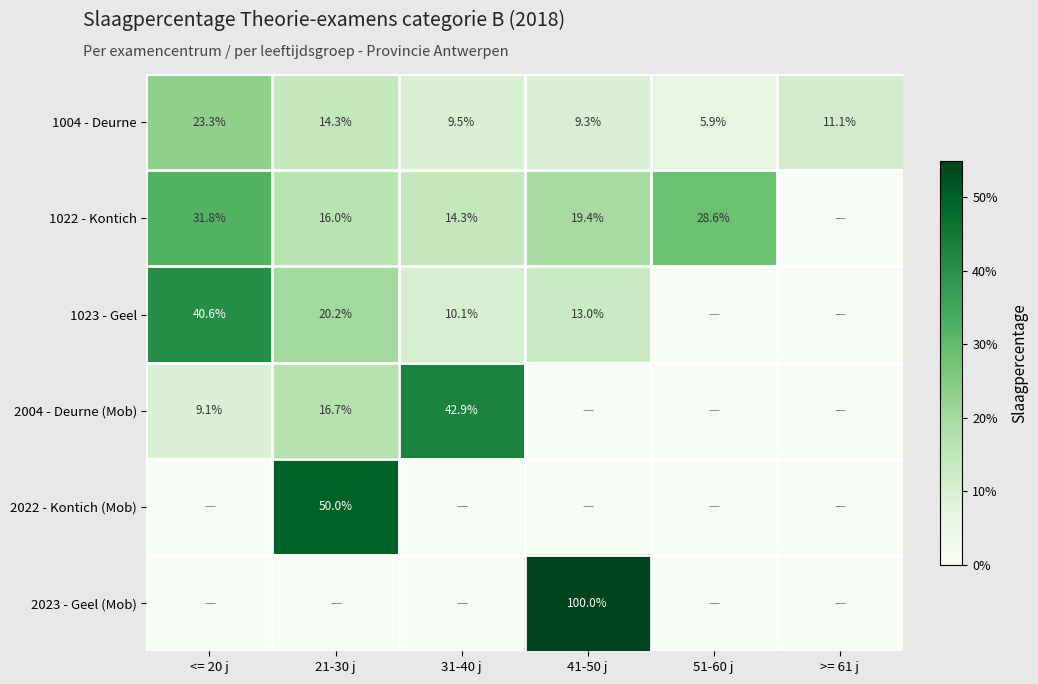

Where does the 1004 - Deurne series first go above 11?

<= 20 j